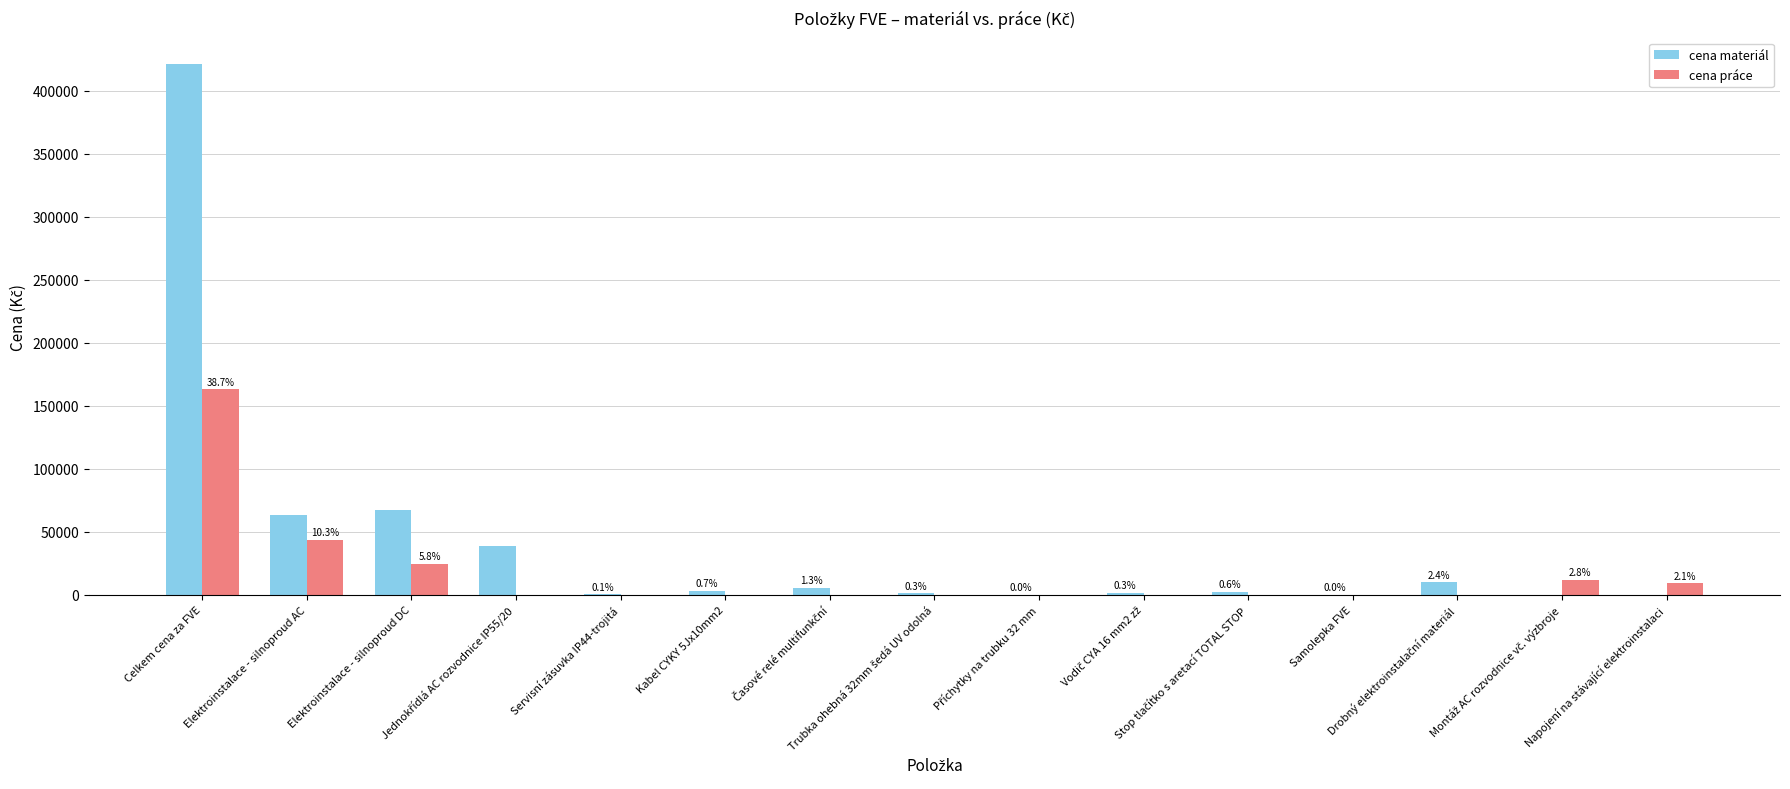

The cena materiál series shows 124332 at Celkem cena za FVE. True or false?

False